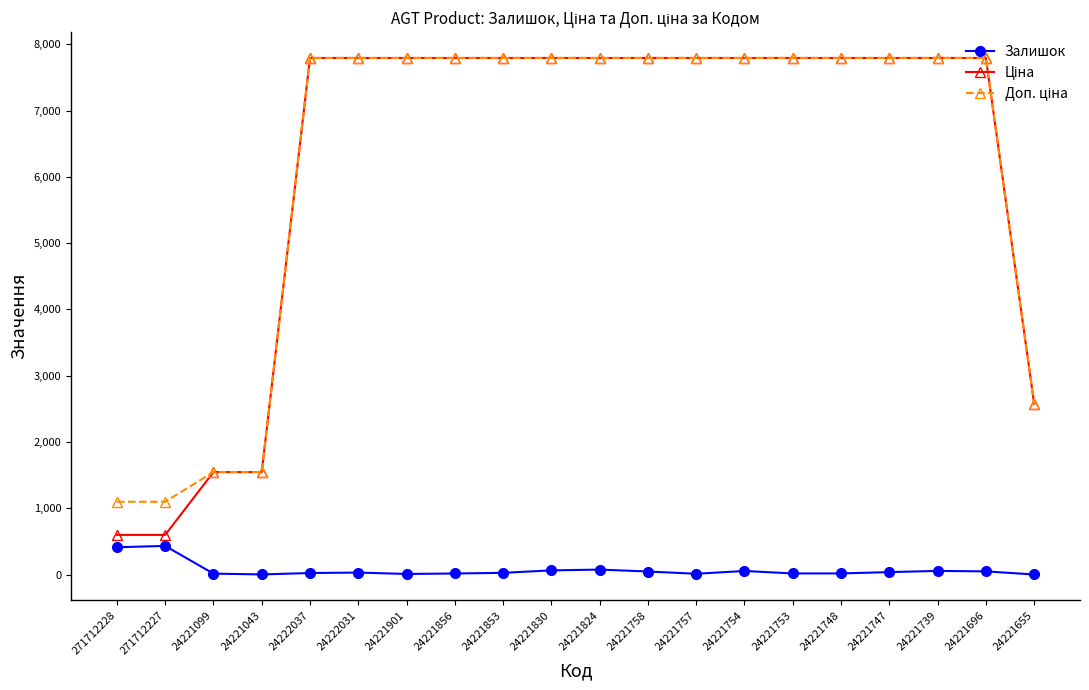

What value does the Залишок series have at 24221747?

39.0